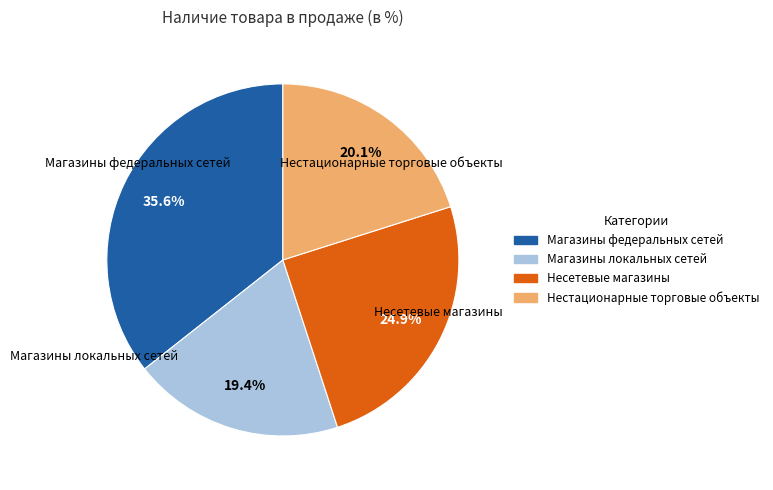

Is there a majority slice in this chart?

No